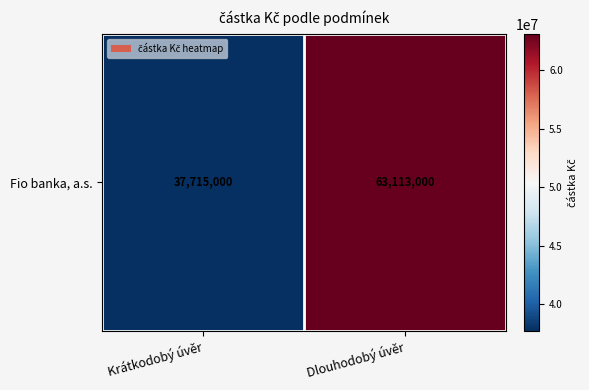

What is the sum of all values?

100828000